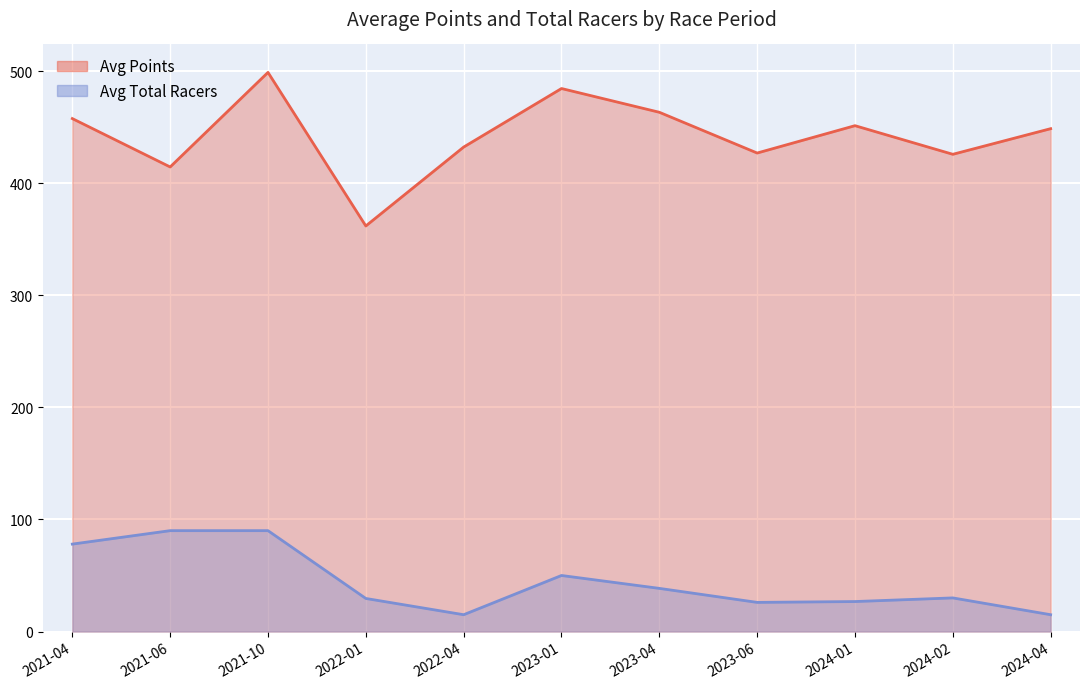

What is the minimum value for Avg Points?

361.8